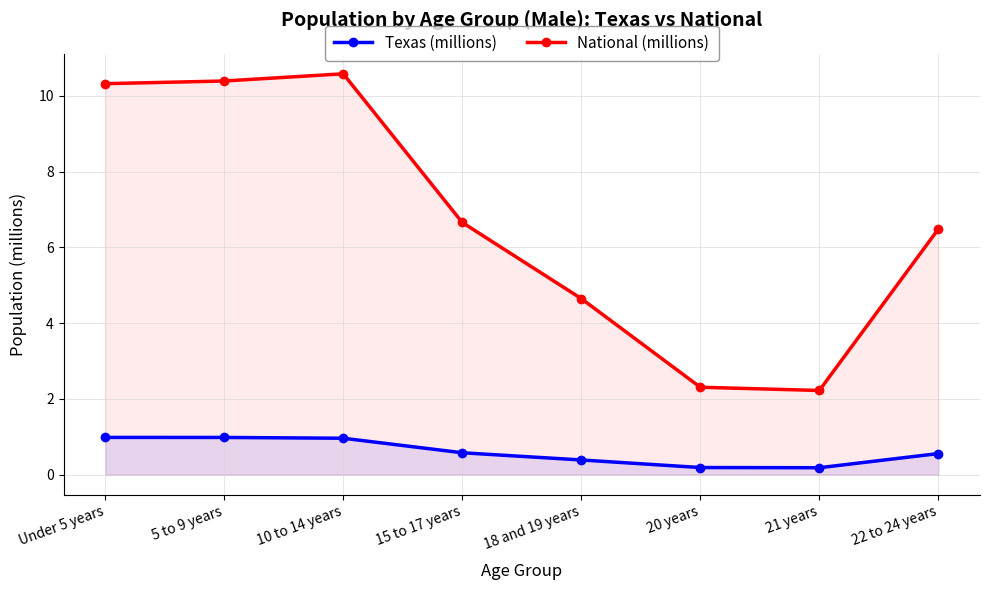

Is the value of Texas (millions) at 5 to 9 years greater than the value of National (millions) at 10 to 14 years?

No